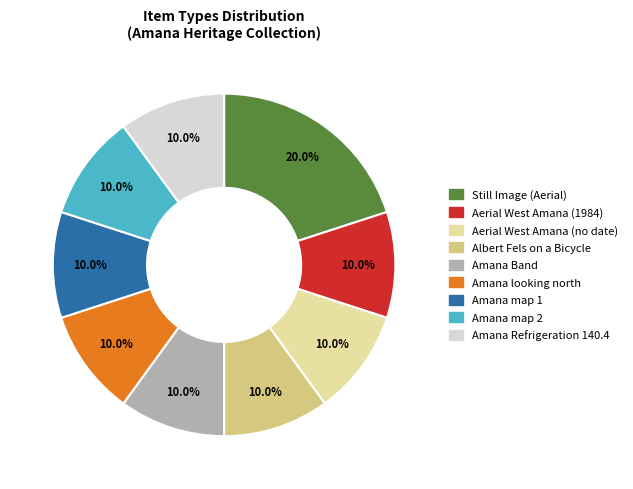

Which slice is the largest?

Still Image (Aerial)